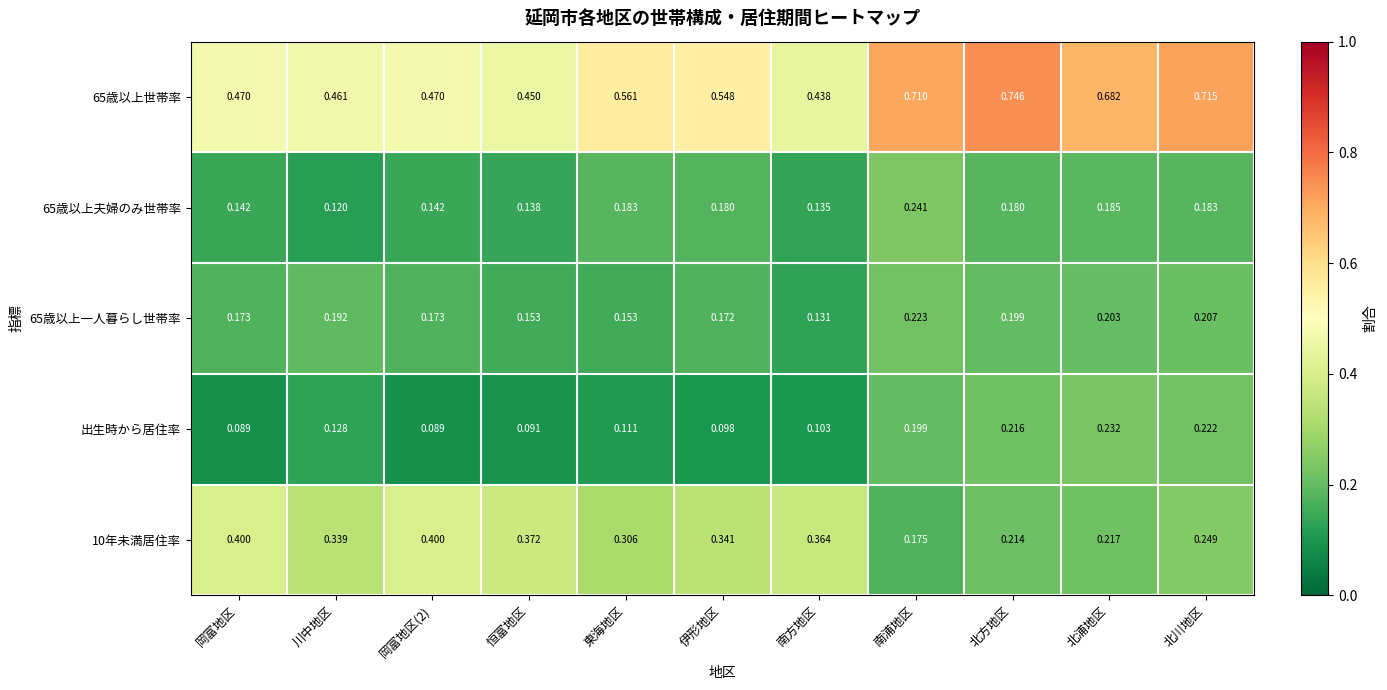

Where is 65歳以上世帯率 nearest to the value 0?

南方地区